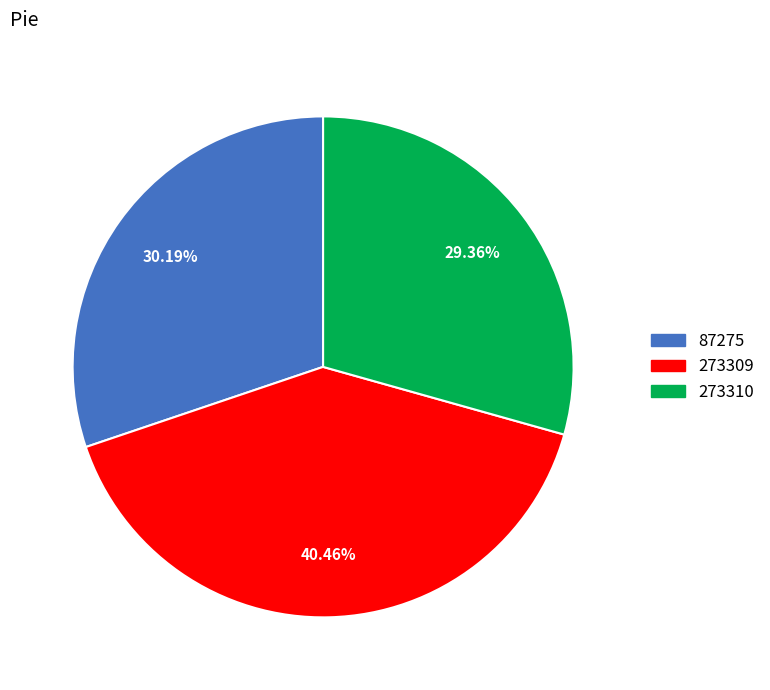

The 273310 slice represents 17% of the pie. True or false?

False